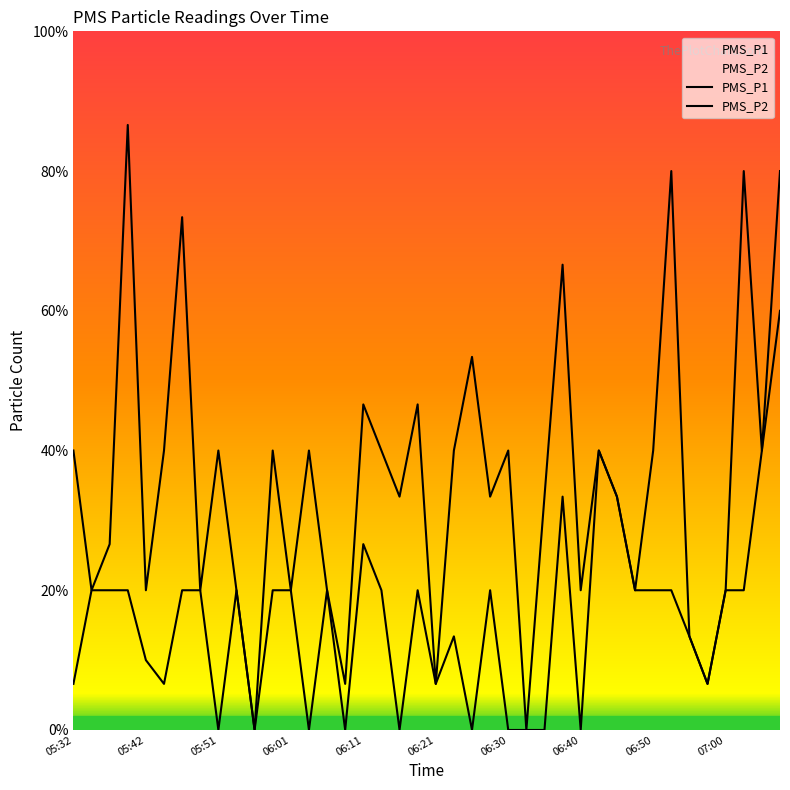

The PMS_P2 series shows 0.4 at 06:47. True or false?

False